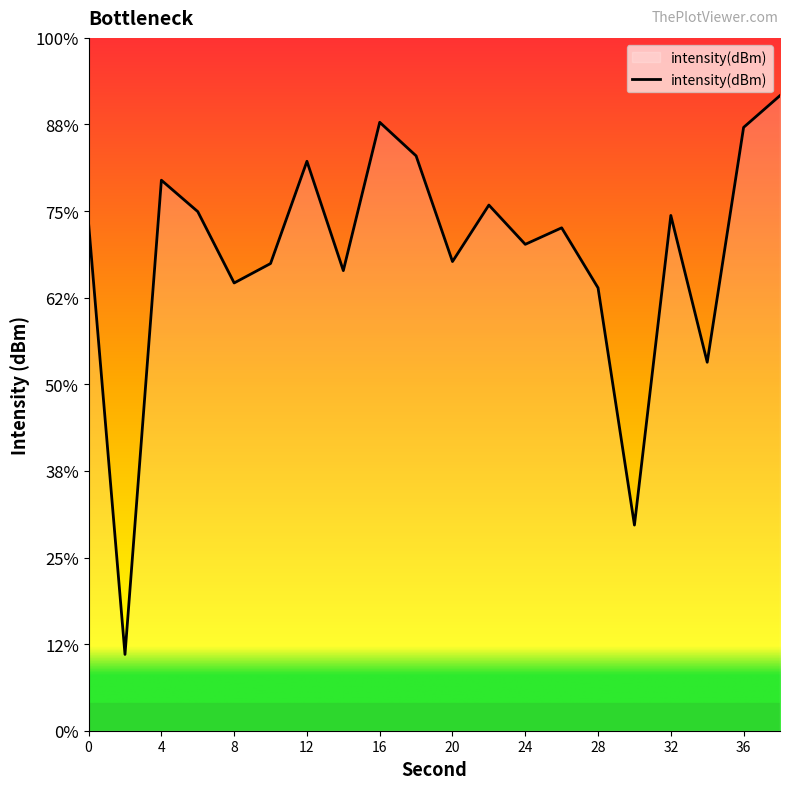

What is the value of the 3rd point from the left?

-128.2